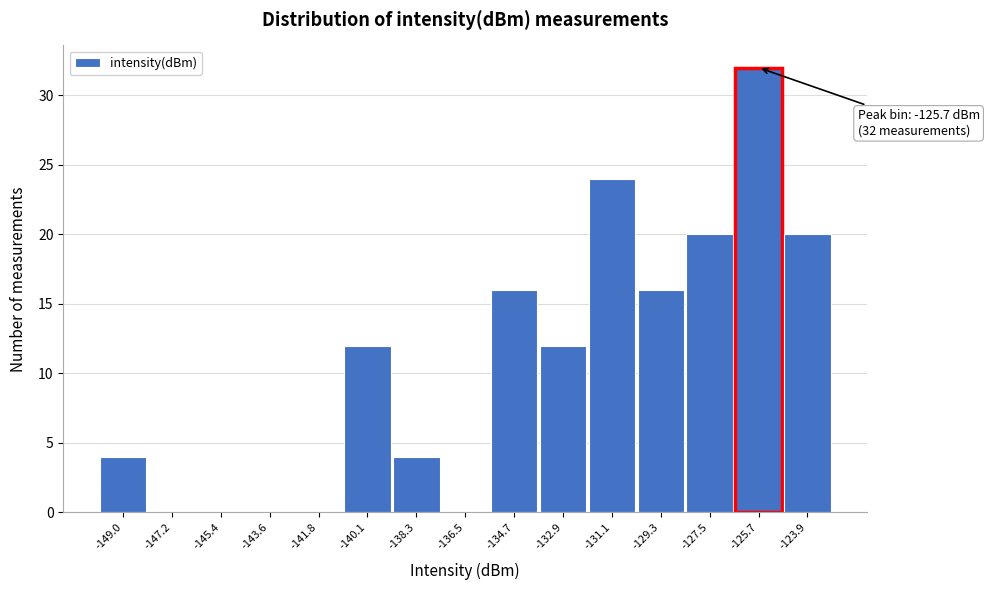

Which range on the x-axis has the tallest bar?

-126.6 to -124.8